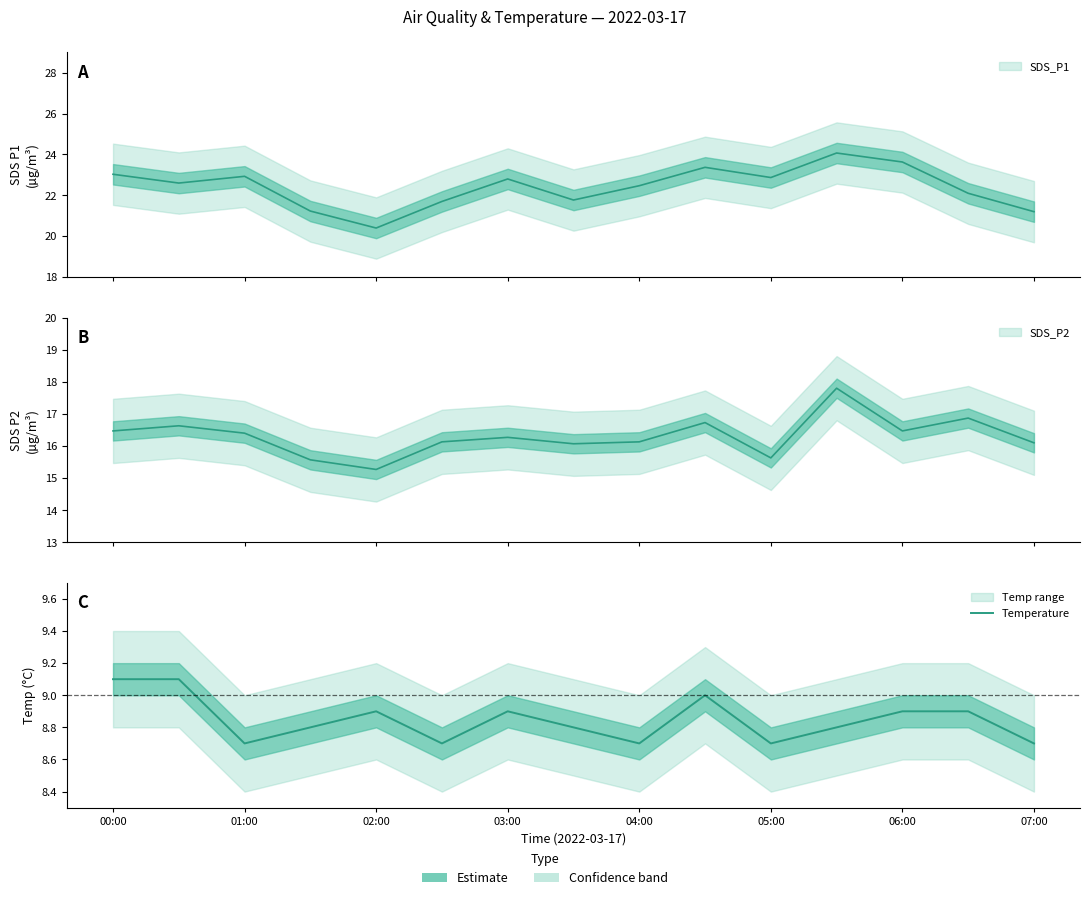

What is the value of the 6th point from the left?

8.7